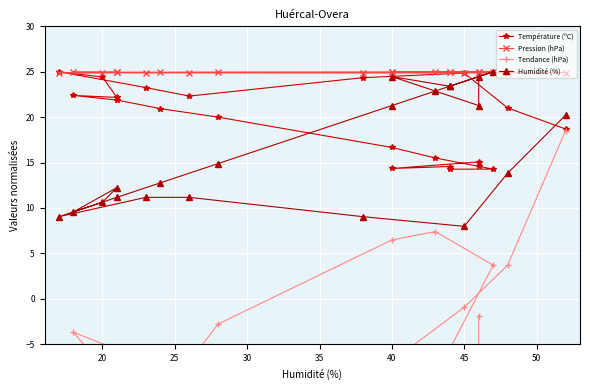

What are all the series names shown in the legend?

Température (ºC), Pression (hPa), Tendance (hPa), Humidité (%)